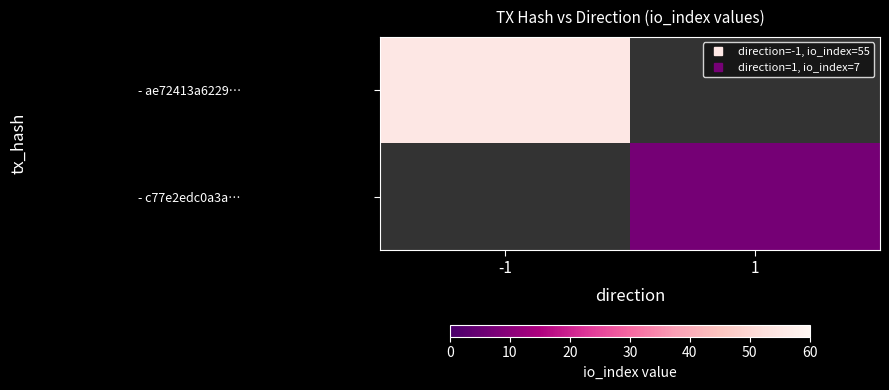

How many values in - c77e2edc0a3a… are above zero?

1